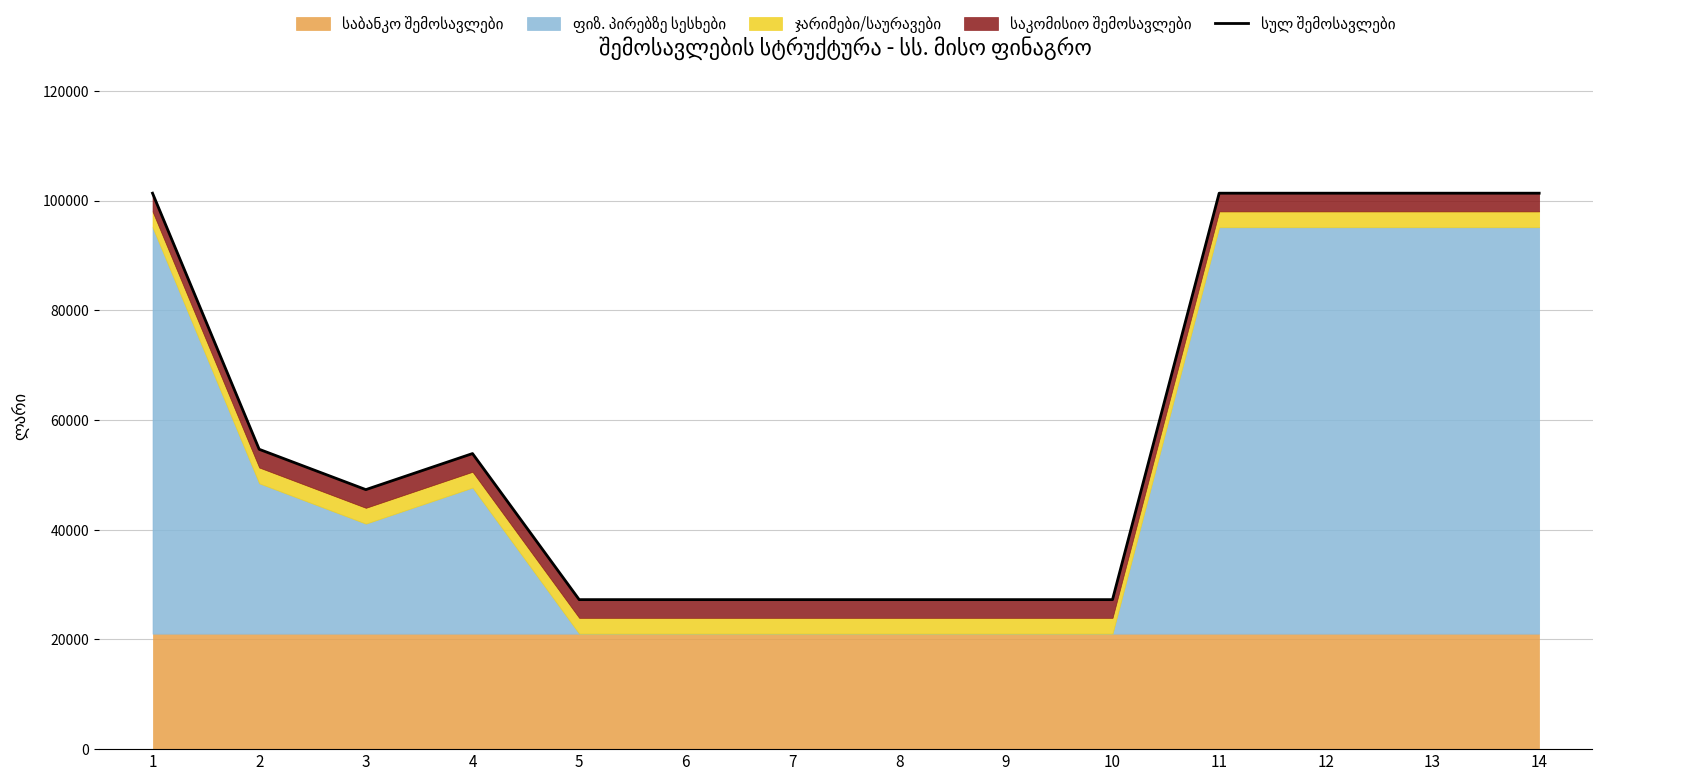

True or false: there are more than 0 points higher than both neighbors.

True